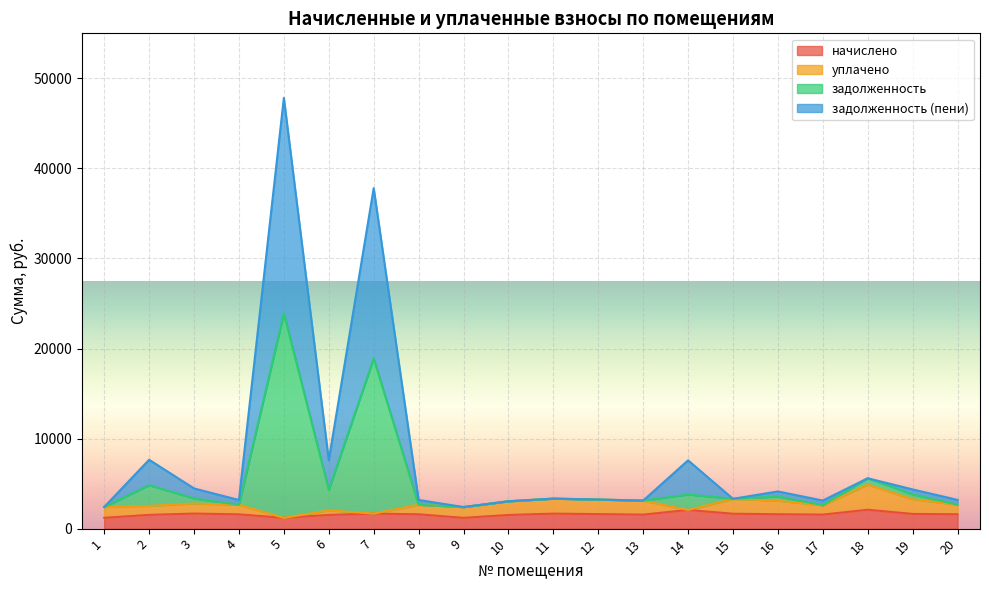

At which category does the chart reach its minimum across all series?

5